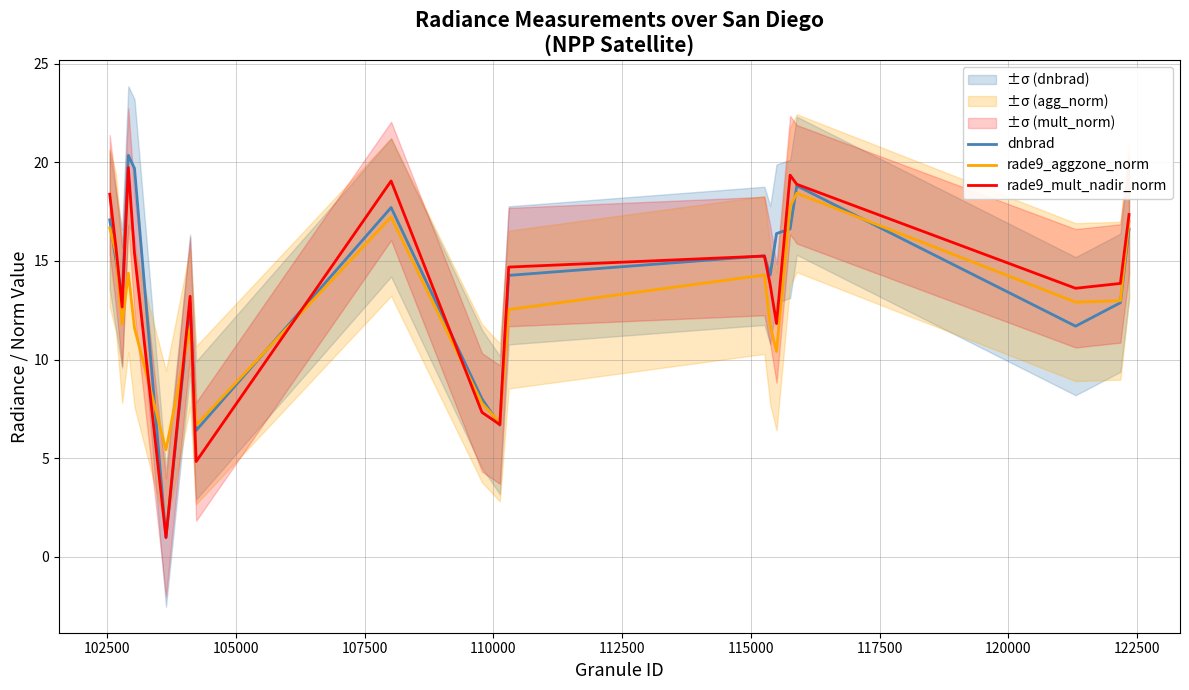

Does the chart display data point markers on the line(s)?

No